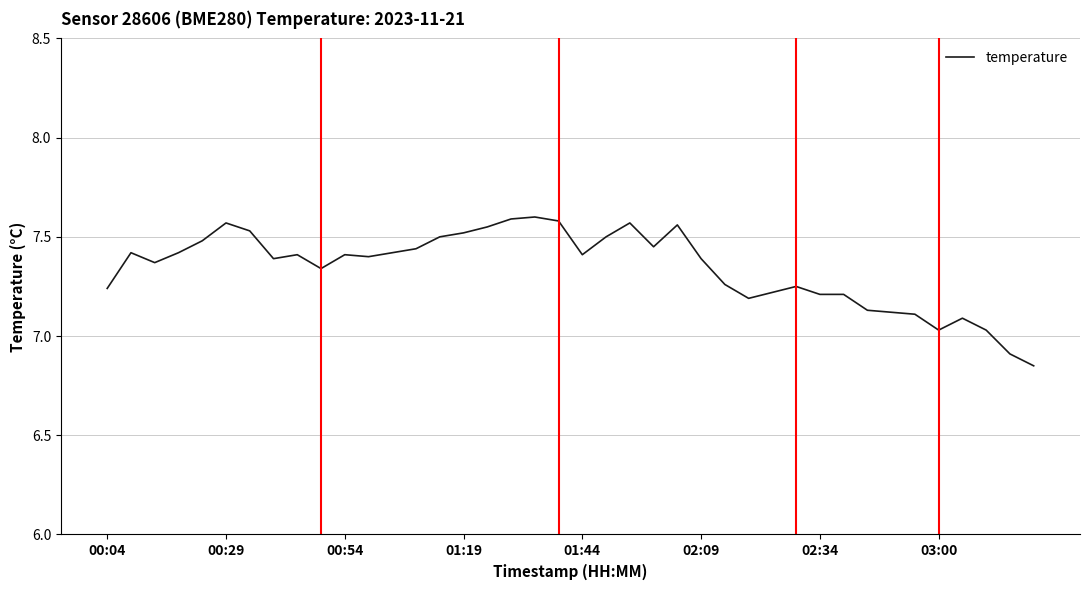

Is this an area chart (filled region under the line)?

No